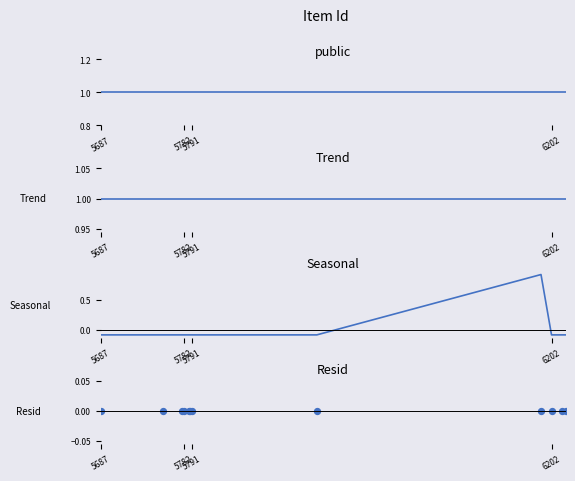

Which series contains the lowest Y value?

Seasonal